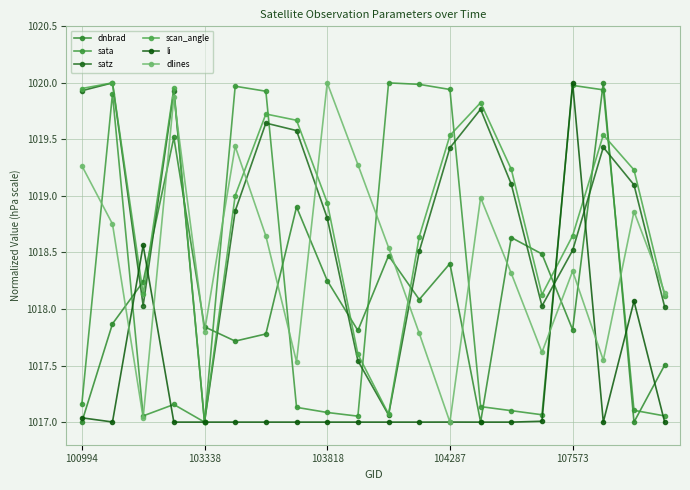

What is the label of the 3rd point from the right?

17